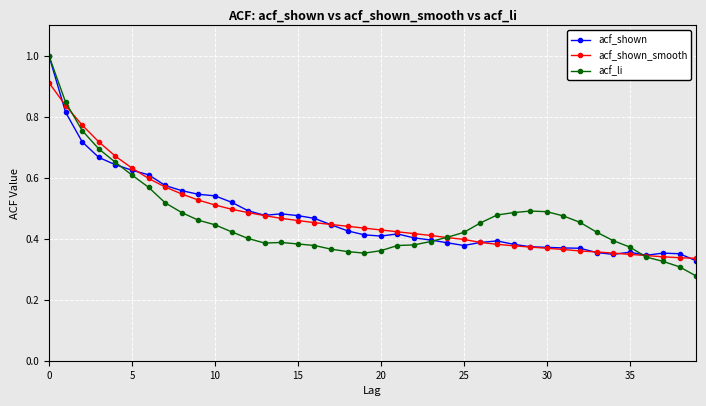

True or false: acf_li has more than 0 interior local peaks.

True